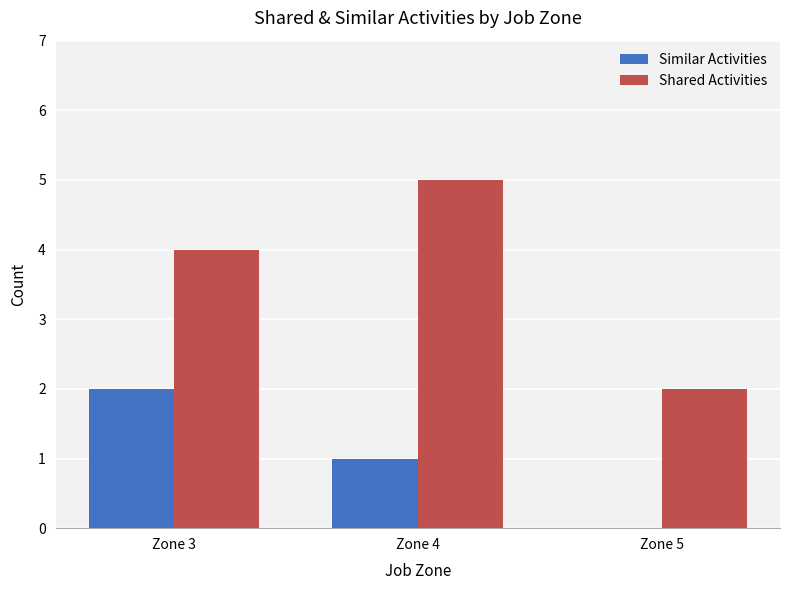

What is the maximum value shown in the chart?

5